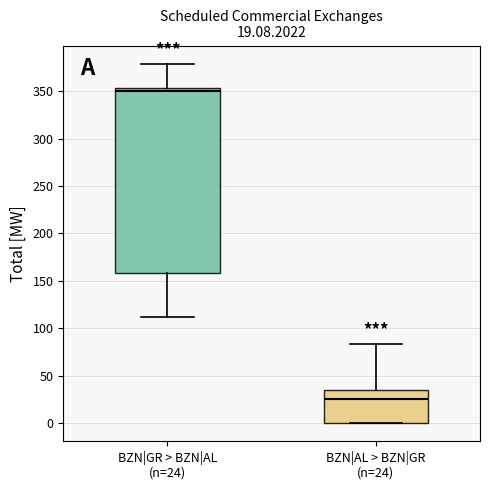

Comparing the boxes themselves (not the whiskers), which one is the tallest?

BZN|GR > BZN|AL (n=24)